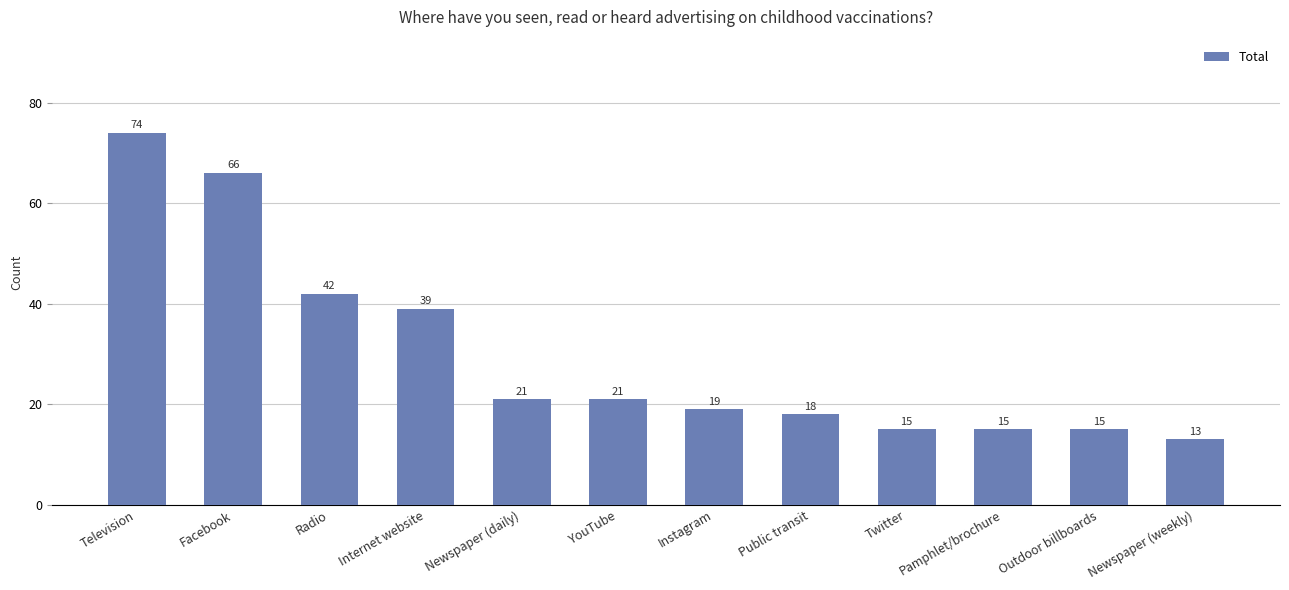

What is the difference between the maximum and minimum values?

61